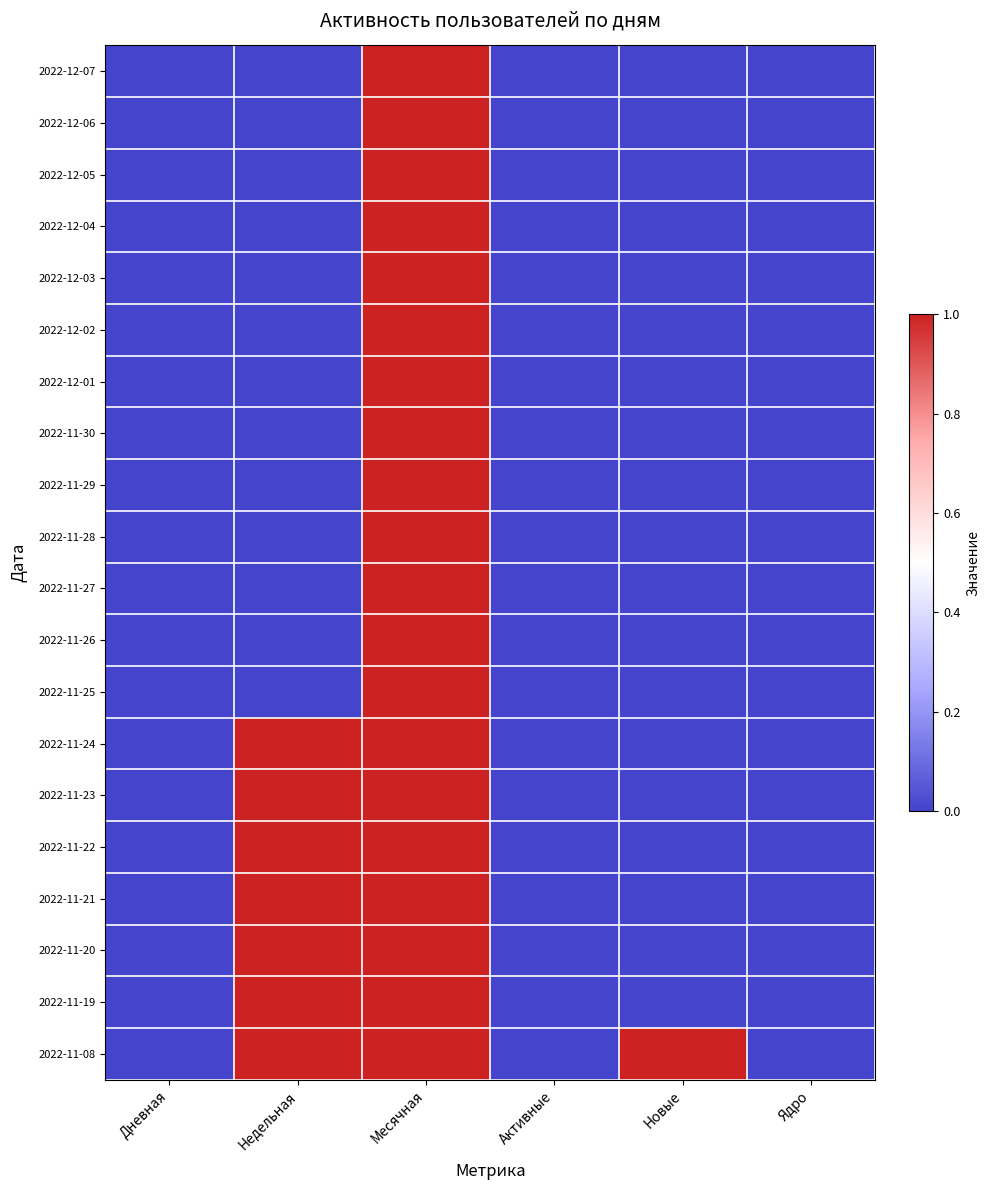

Reading right to left, extract all data points from this chart.

2022-12-07: Ядро=0	Новые=0	Активные=0	Месячная=1	Недельная=0	Дневная=0
2022-12-06: Ядро=0	Новые=0	Активные=0	Месячная=1	Недельная=0	Дневная=0
2022-12-05: Ядро=0	Новые=0	Активные=0	Месячная=1	Недельная=0	Дневная=0
2022-12-04: Ядро=0	Новые=0	Активные=0	Месячная=1	Недельная=0	Дневная=0
2022-12-03: Ядро=0	Новые=0	Активные=0	Месячная=1	Недельная=0	Дневная=0
2022-12-02: Ядро=0	Новые=0	Активные=0	Месячная=1	Недельная=0	Дневная=0
2022-12-01: Ядро=0	Новые=0	Активные=0	Месячная=1	Недельная=0	Дневная=0
2022-11-30: Ядро=0	Новые=0	Активные=0	Месячная=1	Недельная=0	Дневная=0
2022-11-29: Ядро=0	Новые=0	Активные=0	Месячная=1	Недельная=0	Дневная=0
2022-11-28: Ядро=0	Новые=0	Активные=0	Месячная=1	Недельная=0	Дневная=0
2022-11-27: Ядро=0	Новые=0	Активные=0	Месячная=1	Недельная=0	Дневная=0
2022-11-26: Ядро=0	Новые=0	Активные=0	Месячная=1	Недельная=0	Дневная=0
2022-11-25: Ядро=0	Новые=0	Активные=0	Месячная=1	Недельная=0	Дневная=0
2022-11-24: Ядро=0	Новые=0	Активные=0	Месячная=1	Недельная=1	Дневная=0
2022-11-23: Ядро=0	Новые=0	Активные=0	Месячная=1	Недельная=1	Дневная=0
2022-11-22: Ядро=0	Новые=0	Активные=0	Месячная=1	Недельная=1	Дневная=0
2022-11-21: Ядро=0	Новые=0	Активные=0	Месячная=1	Недельная=1	Дневная=0
2022-11-20: Ядро=0	Новые=0	Активные=0	Месячная=1	Недельная=1	Дневная=0
2022-11-19: Ядро=0	Новые=0	Активные=0	Месячная=1	Недельная=1	Дневная=0
2022-11-08: Ядро=0	Новые=1	Активные=0	Месячная=1	Недельная=1	Дневная=0